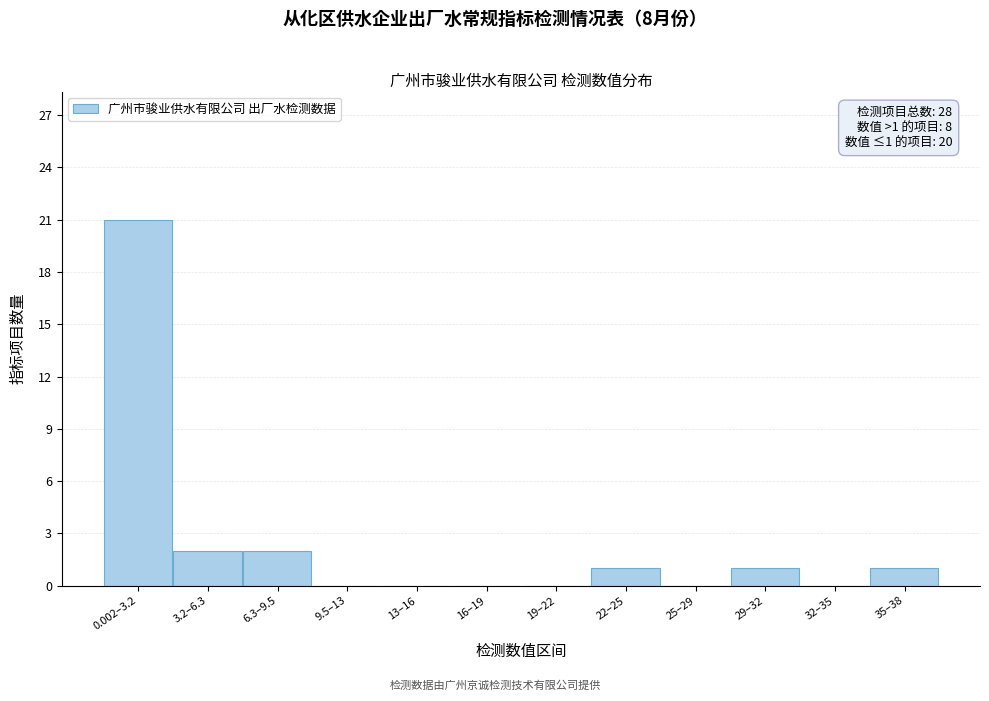

Reading left to right, list all the values displayed in this chart.

0.002–3.2=21	3.2–6.3=2	6.3–9.5=2	9.5–13=0	13–16=0	16–19=0	19–22=0	22–25=1	25–29=0	29–32=1	32–35=0	35–38=1